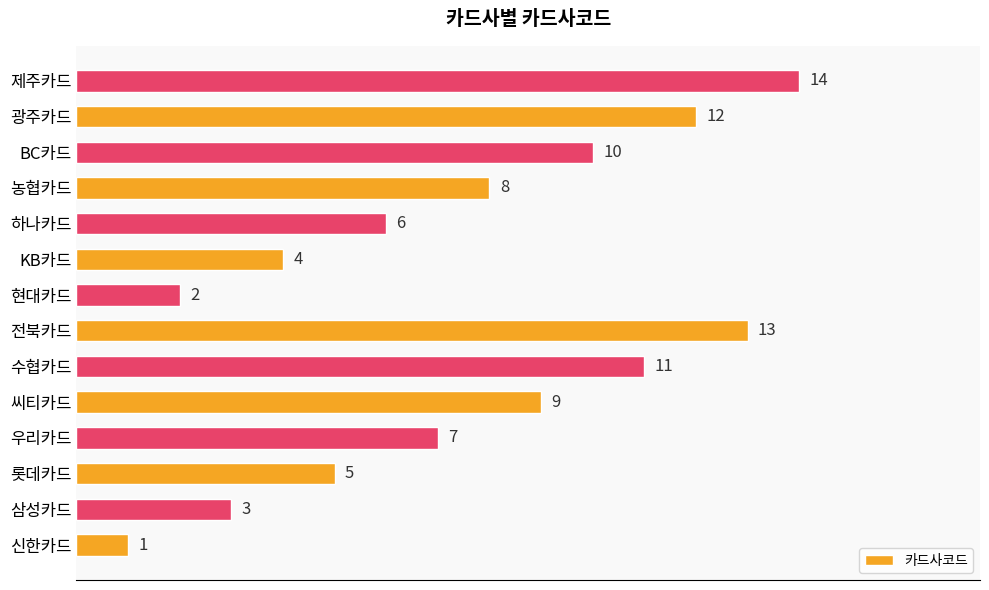

The value at 현대카드 is 2. True or false?

True